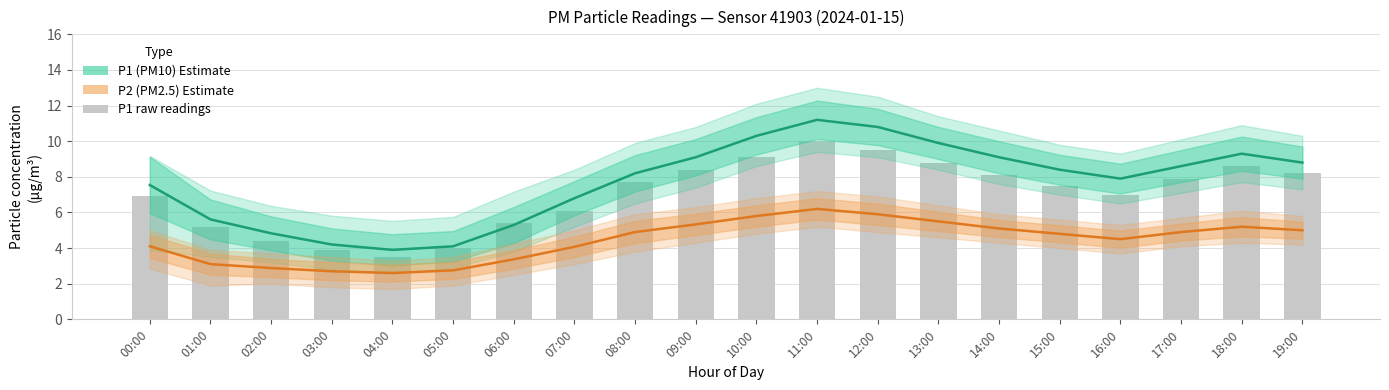

Reading left to right, transcribe all the data shown in this chart.

P1 (PM10): 00:00=7.5	01:00=5.6	02:00=4.8	03:00=4.2	04:00=3.9	05:00=4.1	06:00=5.3	07:00=6.8	08:00=8.2	09:00=9.1	10:00=10.3	11:00=11.2	12:00=10.8	13:00=9.9	14:00=9.1	15:00=8.4	16:00=7.9	17:00=8.6	18:00=9.3	19:00=8.8
P2 (PM2.5): 00:00=4.1	01:00=3.1	02:00=2.9	03:00=2.7	04:00=2.6	05:00=2.8	06:00=3.4	07:00=4.1	08:00=4.9	09:00=5.3	10:00=5.8	11:00=6.2	12:00=5.9	13:00=5.5	14:00=5.1	15:00=4.8	16:00=4.5	17:00=4.9	18:00=5.2	19:00=5.0
P1 raw: 00:00=6.9	01:00=5.2	02:00=4.4	03:00=3.9	04:00=3.5	05:00=4.0	06:00=5.4	07:00=6.1	08:00=7.7	09:00=8.4	10:00=9.1	11:00=10.0	12:00=9.5	13:00=8.8	14:00=8.1	15:00=7.5	16:00=7.0	17:00=7.9	18:00=8.6	19:00=8.2